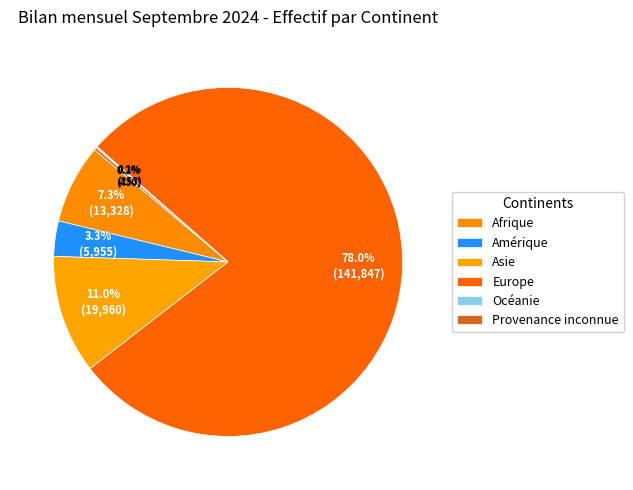

To the nearest percent, what is the difference between the Asie and Europe slice percentages?

67%